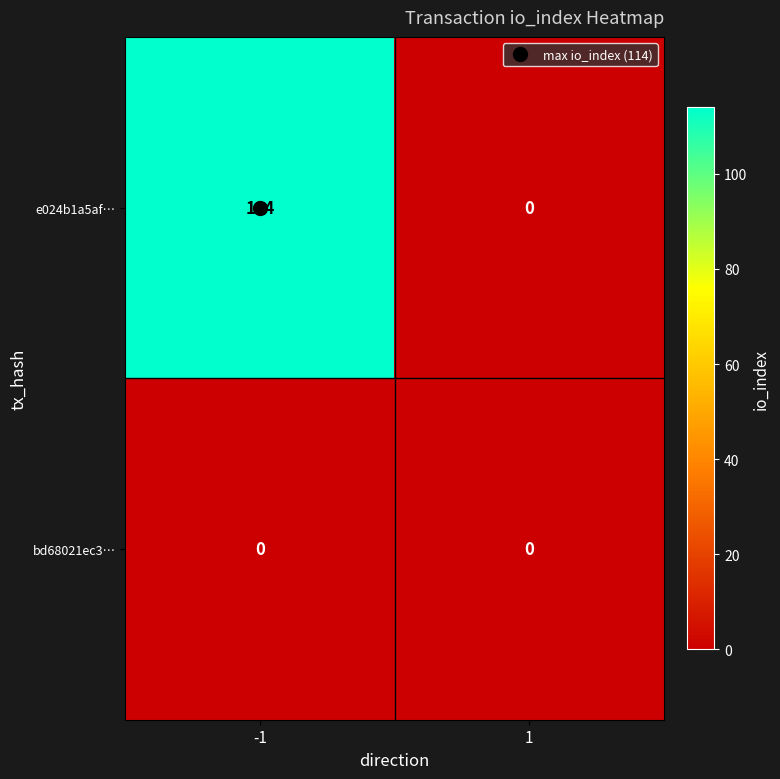

Which series has the largest total across all categories?

e024b1a5af…